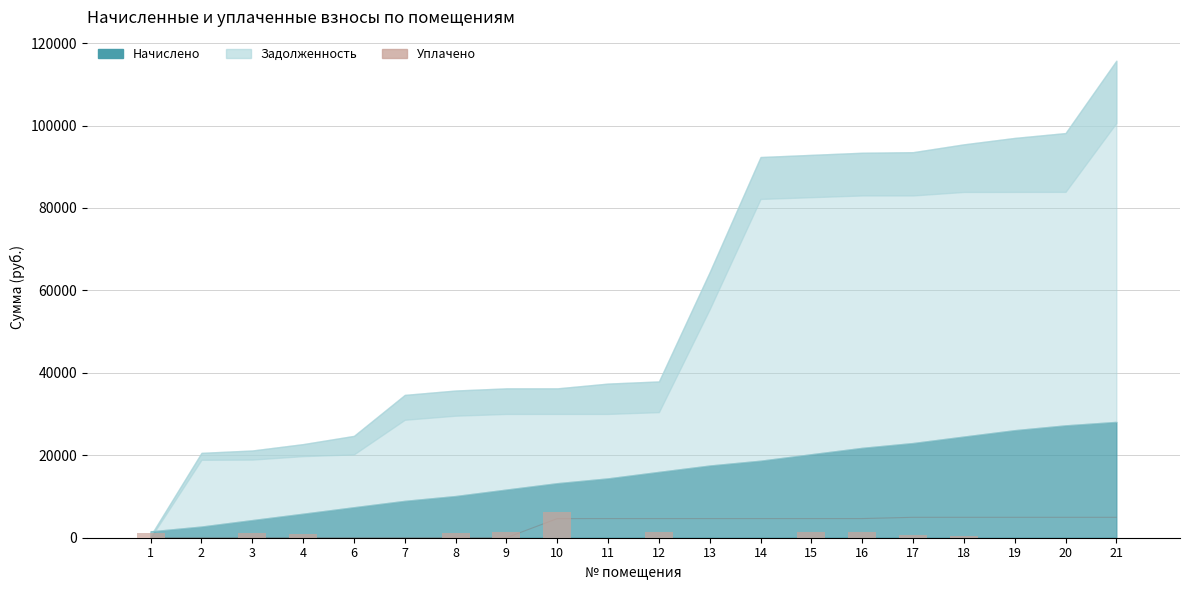

Reading left to right, extract all data points from this chart.

1=1030.4	2=0.0	3=1046.4	4=837.2	6=0.0	7=0.0	8=1095.8	9=1473.8	10=6187.0	11=0.0	12=1474.0	13=0.0	14=0.0	15=1473.0	16=1449.0	17=725.2	18=524.0	19=0.0	20=0.0	21=0.0